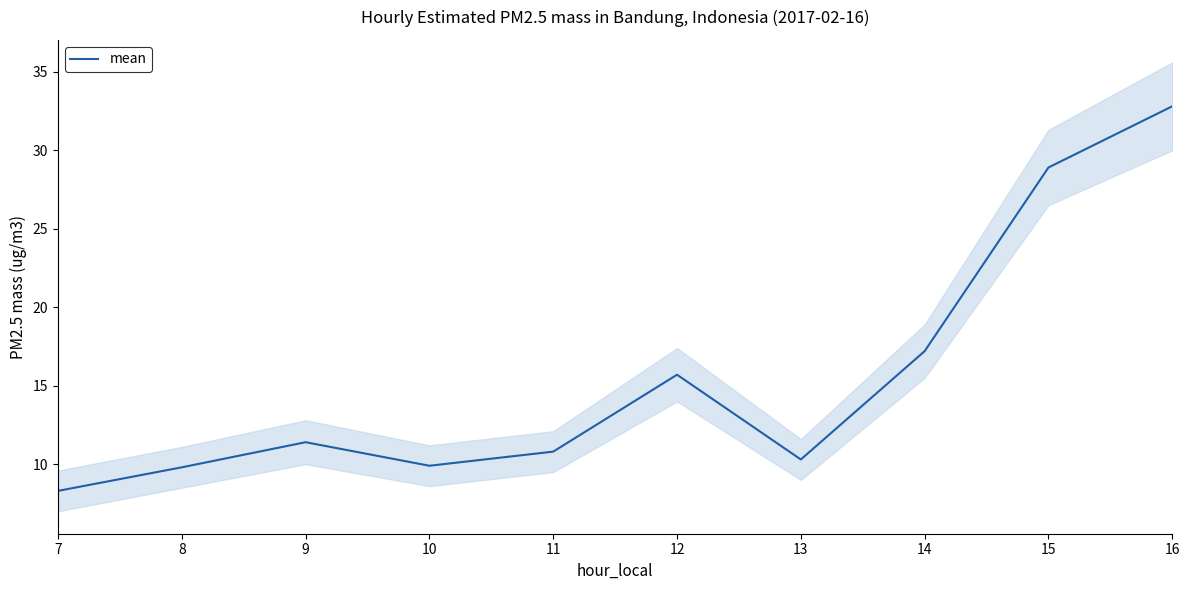

What is the sum of the values at 9 and 13?

21.7